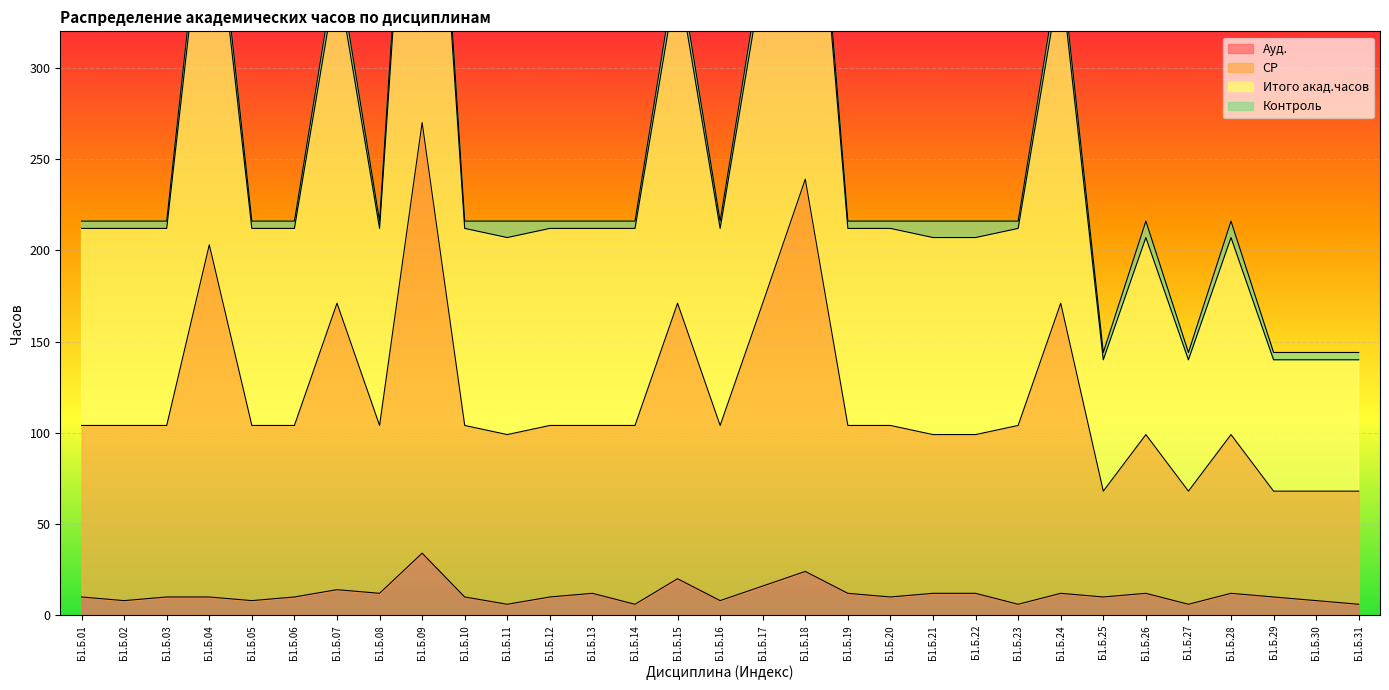

Rank the categories by СР value from highest to lowest.

Б1.Б.09, Б1.Б.18, Б1.Б.04, Б1.Б.07, Б1.Б.15, Б1.Б.17, Б1.Б.24, Б1.Б.01, Б1.Б.02, Б1.Б.03, Б1.Б.05, Б1.Б.06, Б1.Б.08, Б1.Б.10, Б1.Б.12, Б1.Б.13, Б1.Б.14, Б1.Б.16, Б1.Б.19, Б1.Б.20, Б1.Б.23, Б1.Б.11, Б1.Б.21, Б1.Б.22, Б1.Б.26, Б1.Б.28, Б1.Б.25, Б1.Б.27, Б1.Б.29, Б1.Б.30, Б1.Б.31